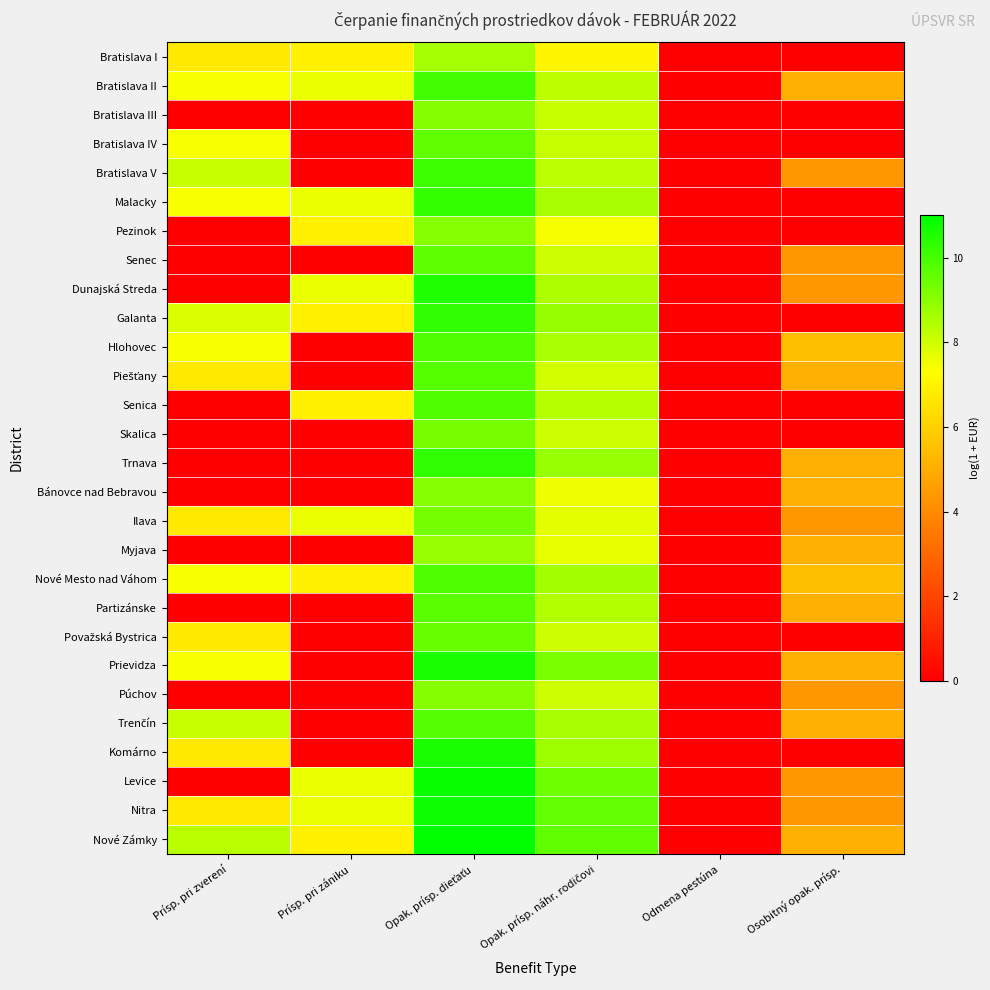

Which label corresponds to the largest value in the chart?

Opak. prísp. dieťaťu